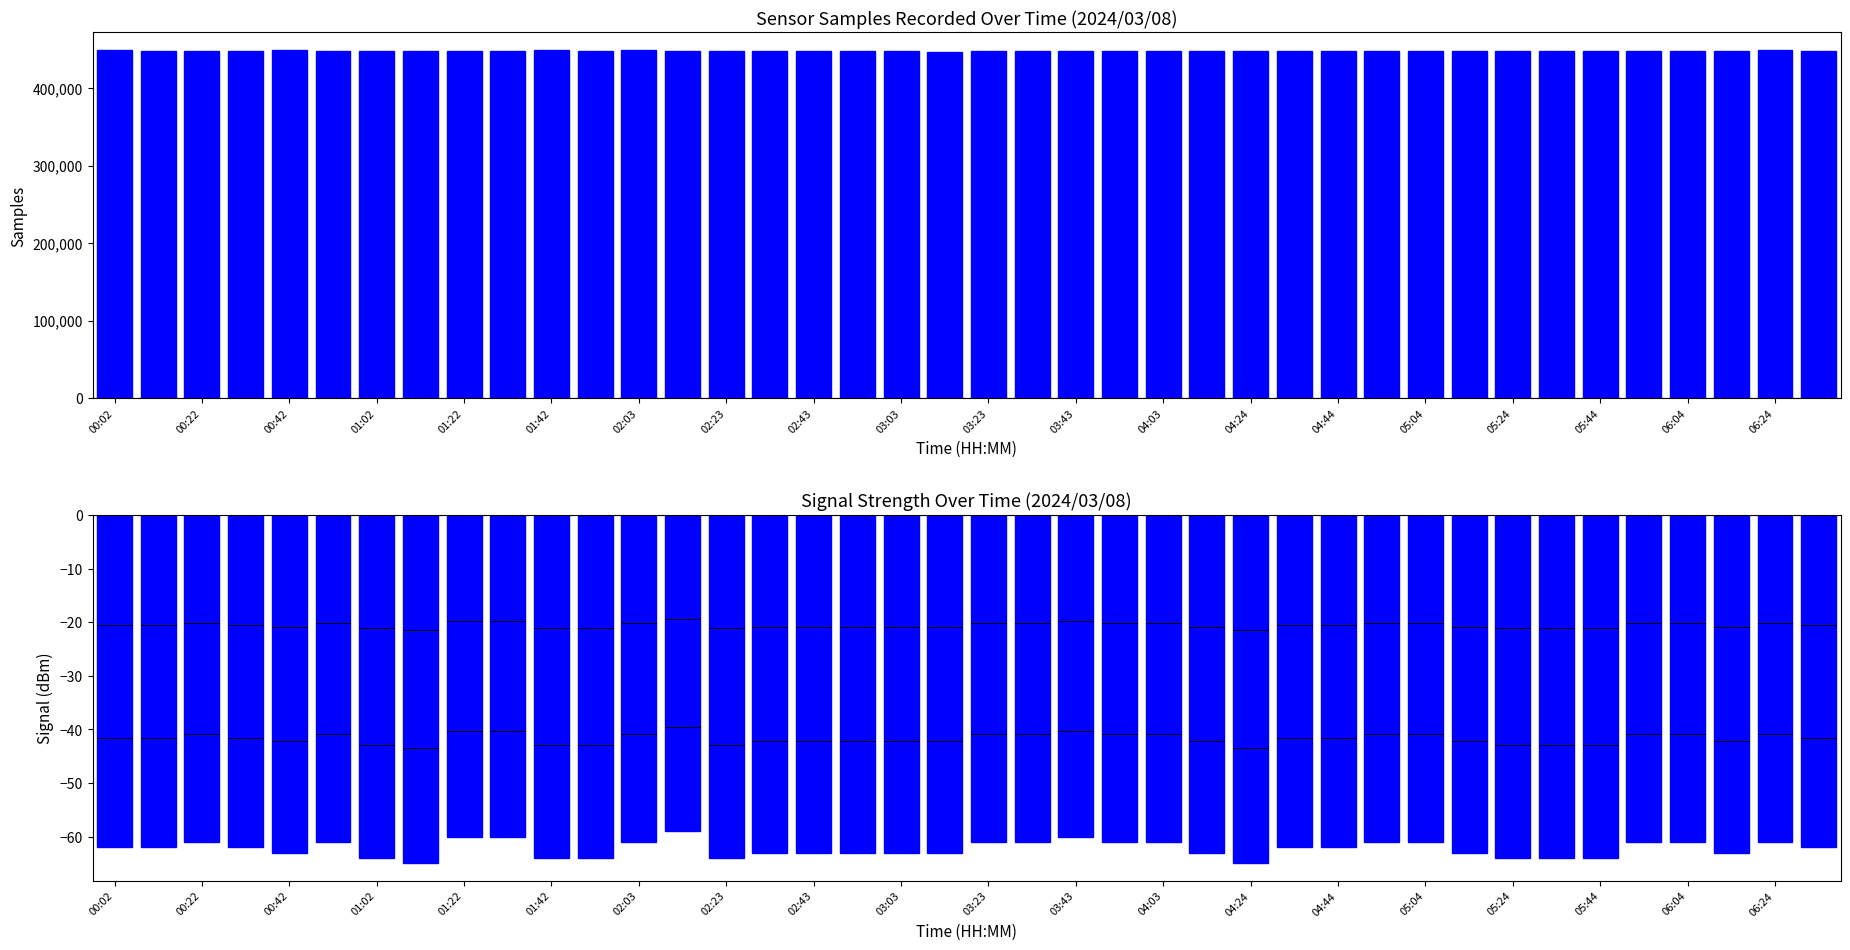

Reading right to left, list all the values displayed in this chart.

Samples: 448152	449461	448258	448078	448148	448493	447824	448331	448125	448306	448209	447975	448290	448567	447938	448123	447991	448112	448125	447684	447370	448091	447404	448057	447617	448567	448201	449183	447474	448770	447458	447616	447996	447578	448595	449394	448373	447828	448305	449192
Signal: -62	-61	-63	-61	-61	-64	-64	-64	-63	-61	-61	-62	-62	-65	-63	-61	-61	-60	-61	-61	-63	-63	-63	-63	-63	-64	-59	-61	-64	-64	-60	-60	-65	-64	-61	-63	-62	-61	-62	-62